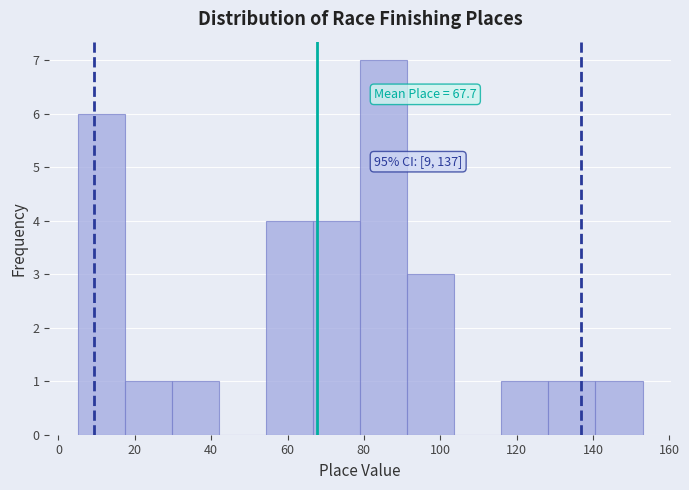

Which range on the x-axis has the tallest bar?

80 to 92